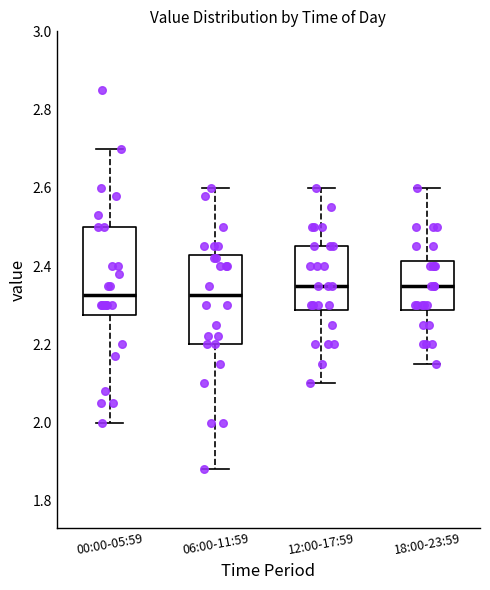

Reading left to right, read every box against the y-axis: the position of its median line, the range the box covers, and the ends of its whiskers. The values are not printed on the chart, so give them approximately, as read against the axis.

00:00-05:59: median 2.32, box 2.28 to 2.50, whiskers 2.00 to 2.70
06:00-11:59: median 2.32, box 2.20 to 2.42, whiskers 1.88 to 2.60
12:00-17:59: median 2.36, box 2.28 to 2.46, whiskers 2.10 to 2.60
18:00-23:59: median 2.36, box 2.28 to 2.42, whiskers 2.16 to 2.60